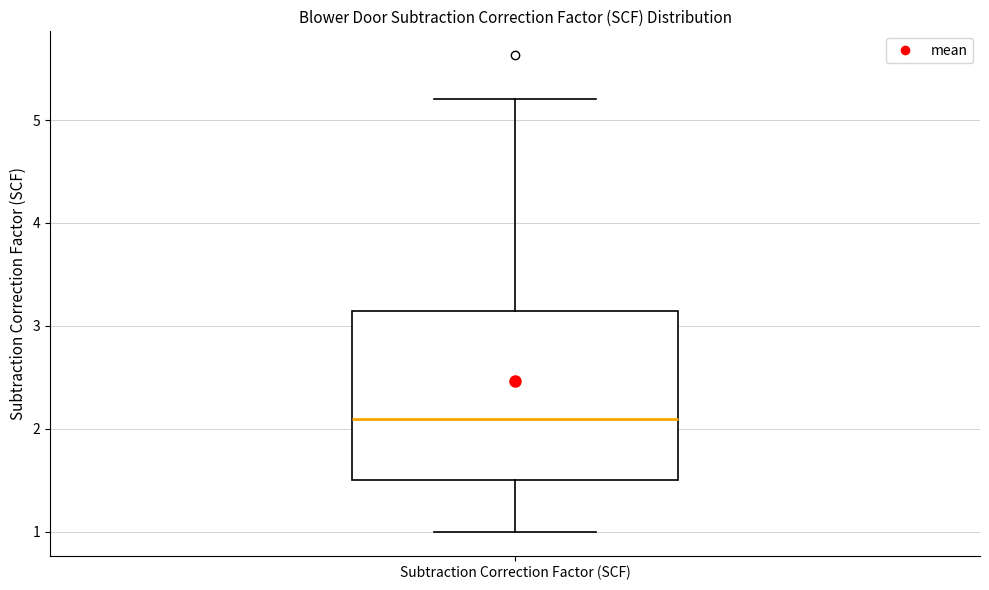

Where is the upper edge of the box for Subtraction Correction Factor (SCF) on the y-axis? The values are not printed on the chart, so give them approximately, as read against the axis.

3.1